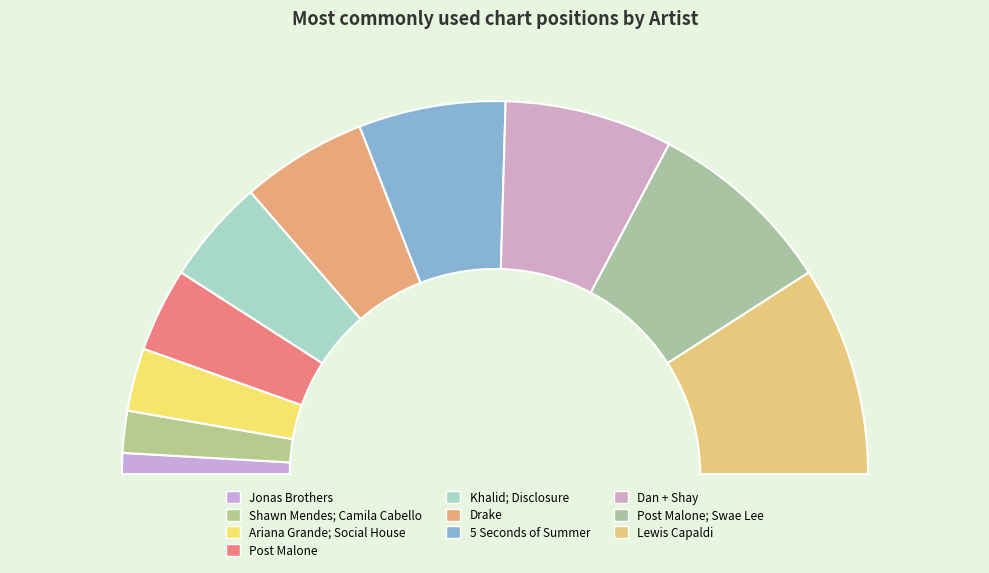

Does any single category account for the majority?

No